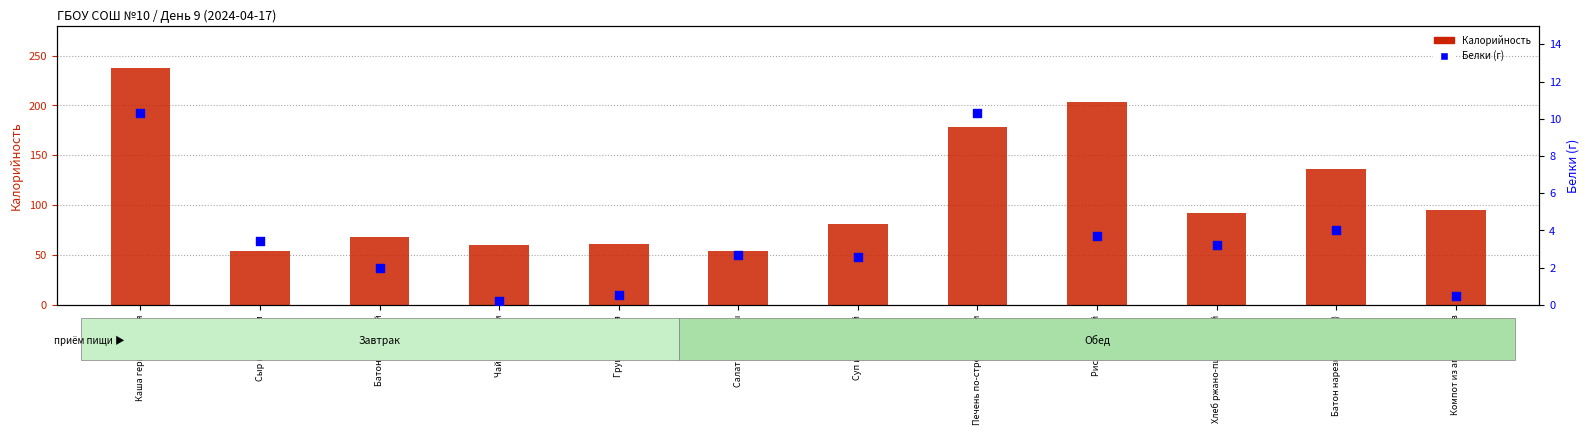

Which series has the widest spread of Y values?

Калорийность